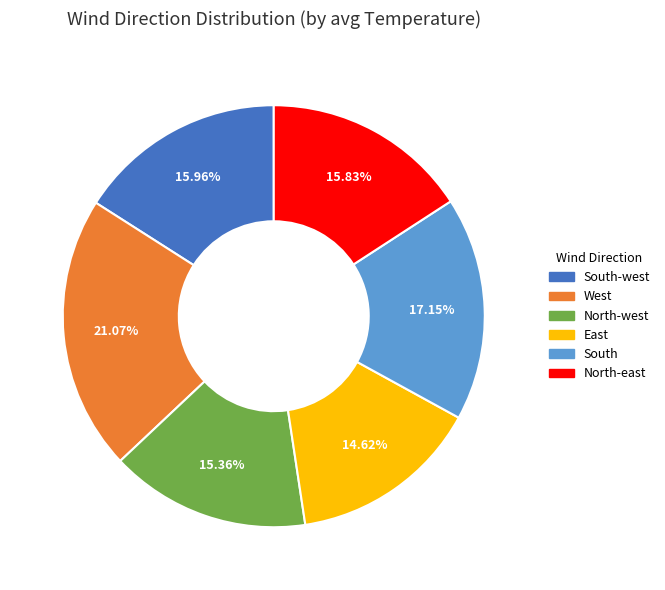

Is there any slice that represents more than half of the pie?

No